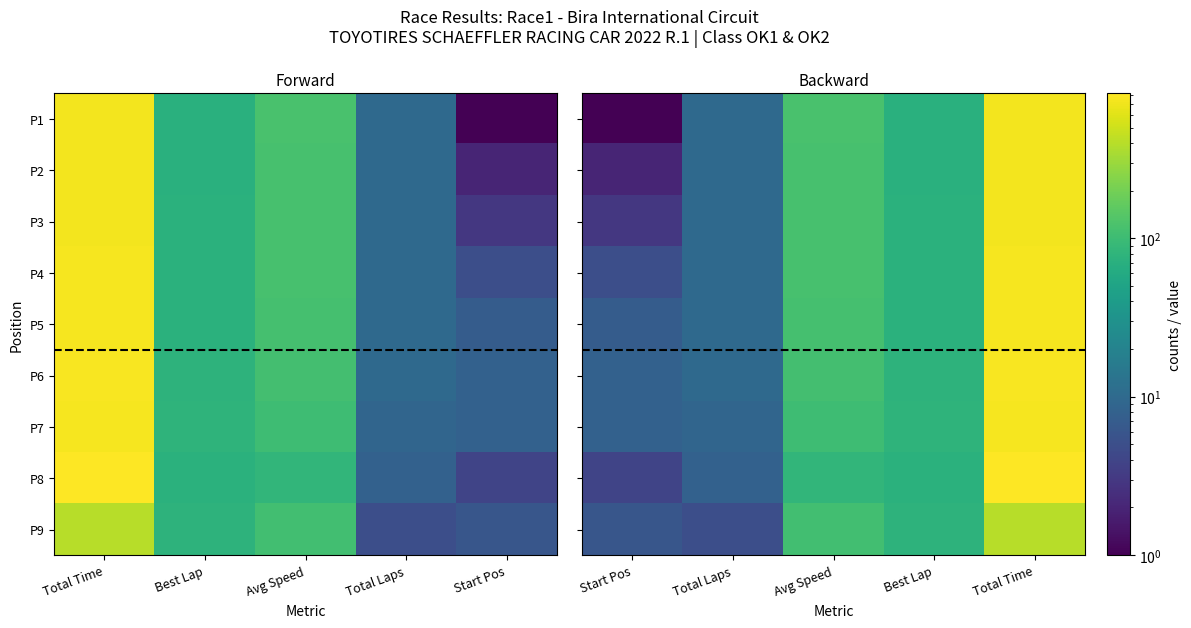

The value of P2 at Total Laps is 13.3. True or false?

False